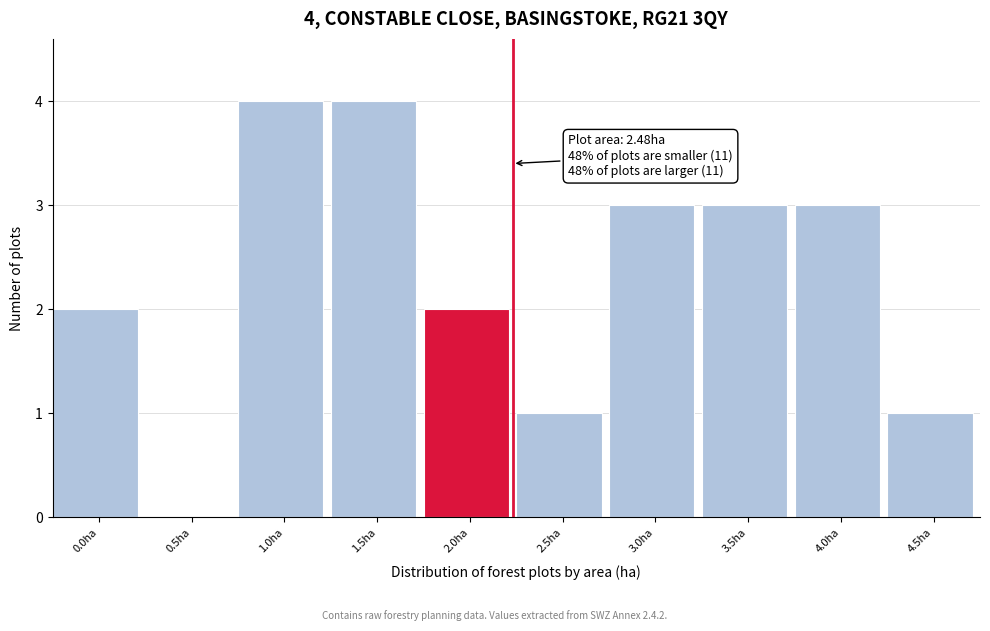

Reading right to left, what are all the values shown in this chart?

4.5ha=1	4.0ha=3	3.5ha=3	3.0ha=3	2.5ha=1	2.0ha=2	1.5ha=4	1.0ha=4	0.5ha=0	0.0ha=2